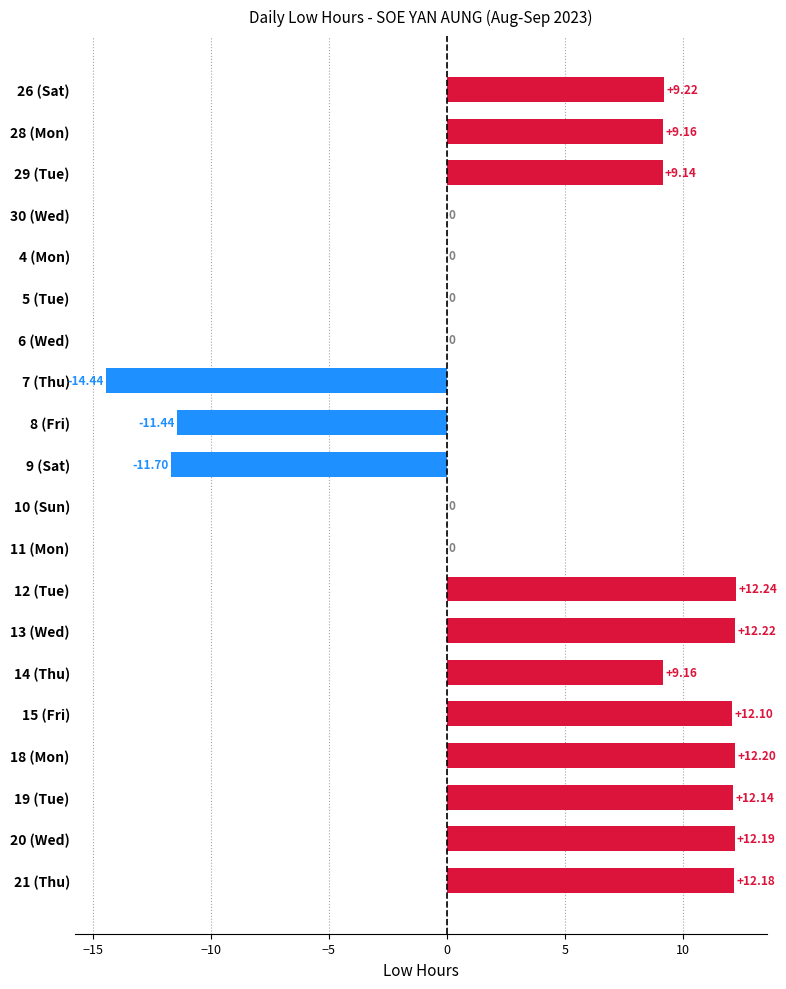

What is the maximum value shown in the chart?

12.2